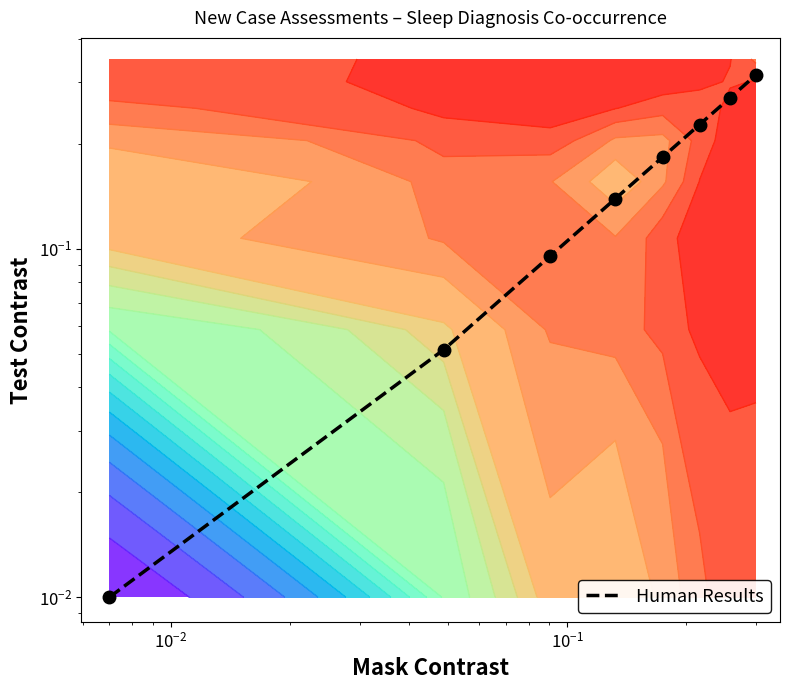

How many categories are shown in the chart?

8